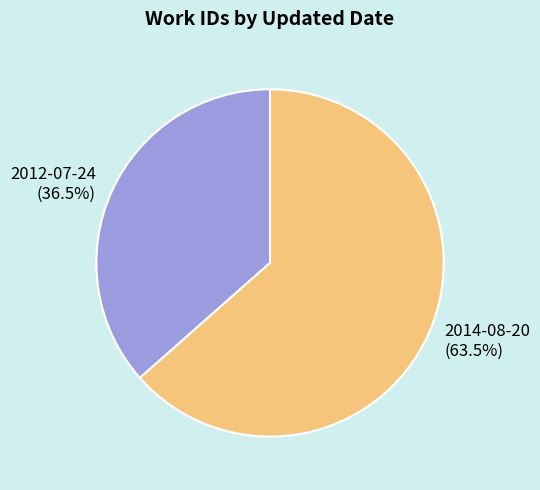

Does 2014-08-20 represent more than half of the total?

Yes